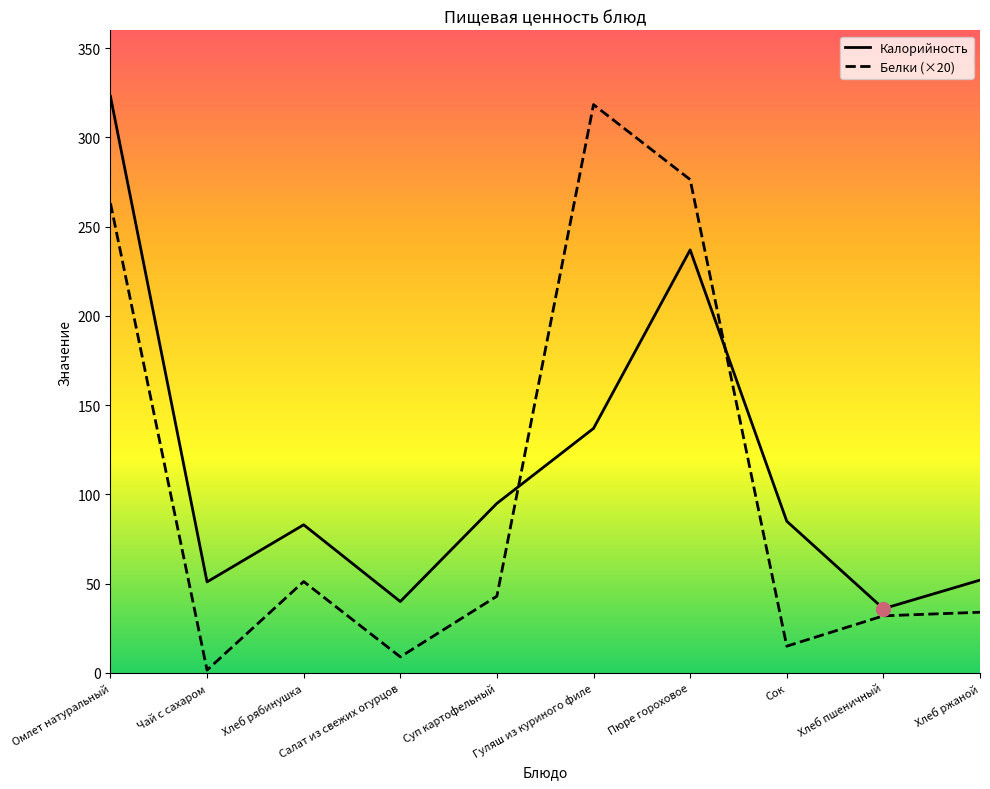

What is the difference between the Калорийность values at Салат из свежих огурцов and Суп картофельный?

55.0